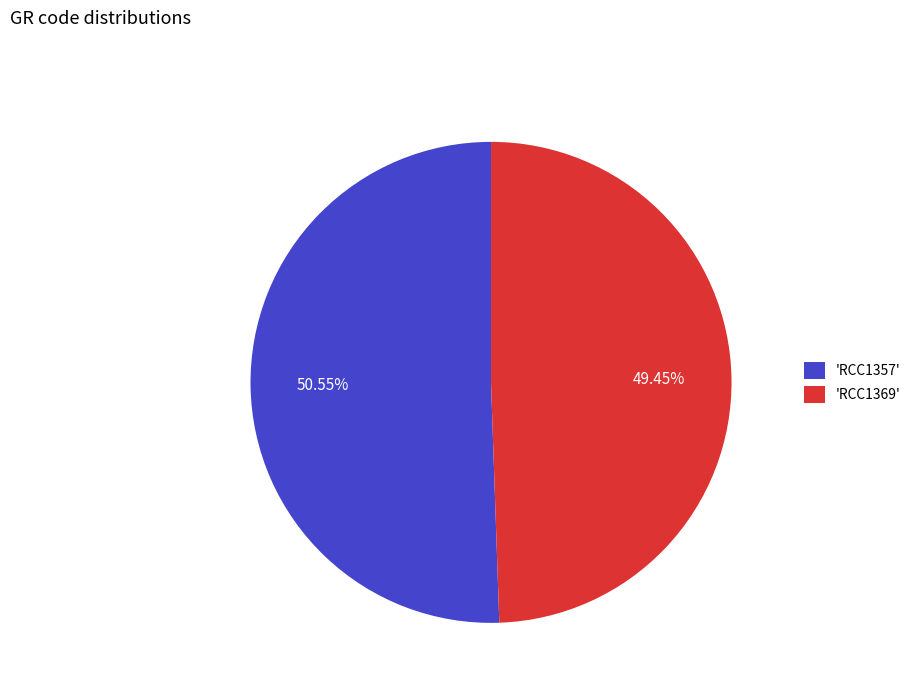

Is there any slice that represents more than half of the pie?

Yes